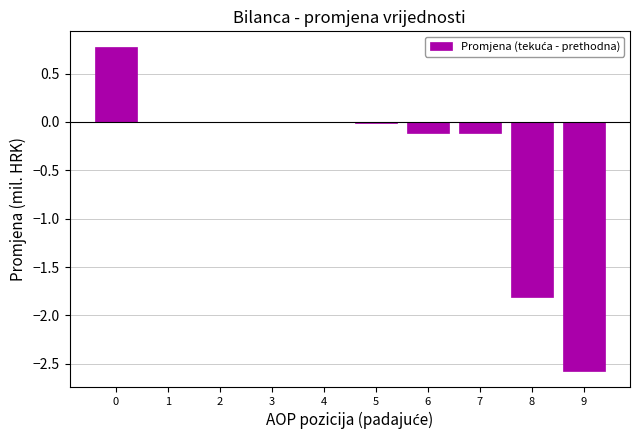

Is it true that the value at 9 is -2.6?

True